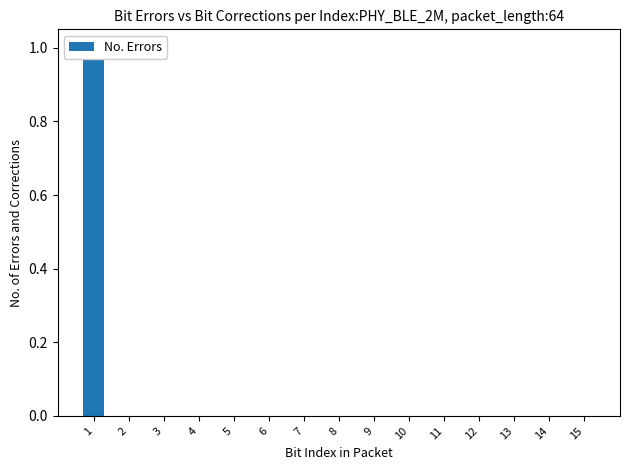

True or false: the data shows -1 at 9.

False